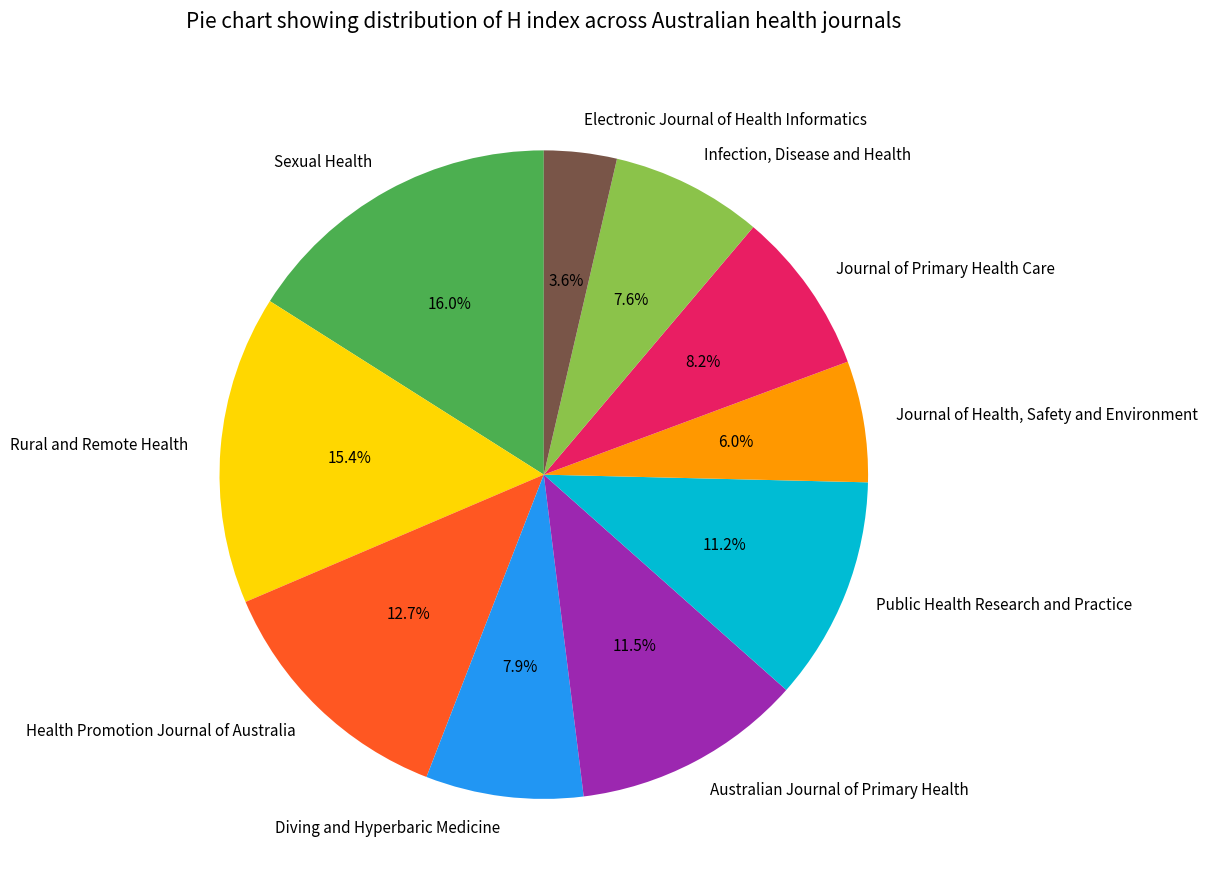

Does Health Promotion Journal of Australia account for over 50% of the chart?

No